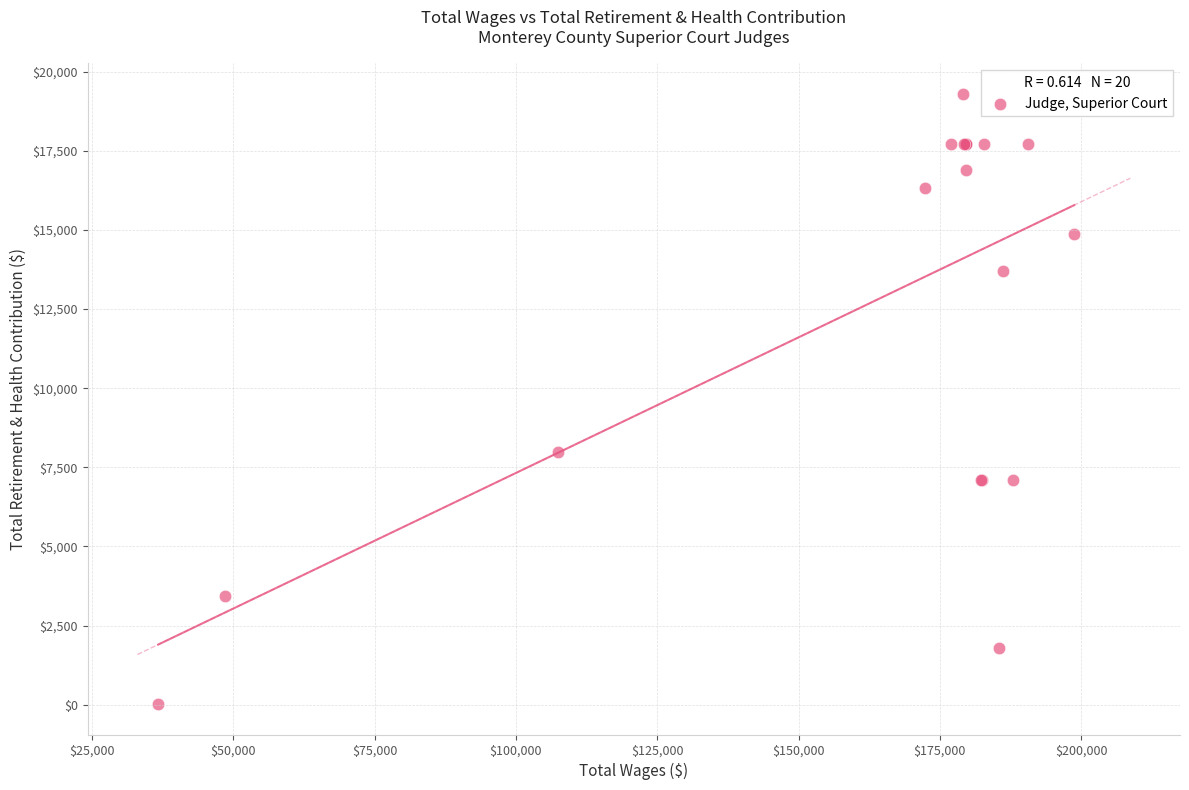

What Y value in the scatter plot is closest to 9658?

7989.0